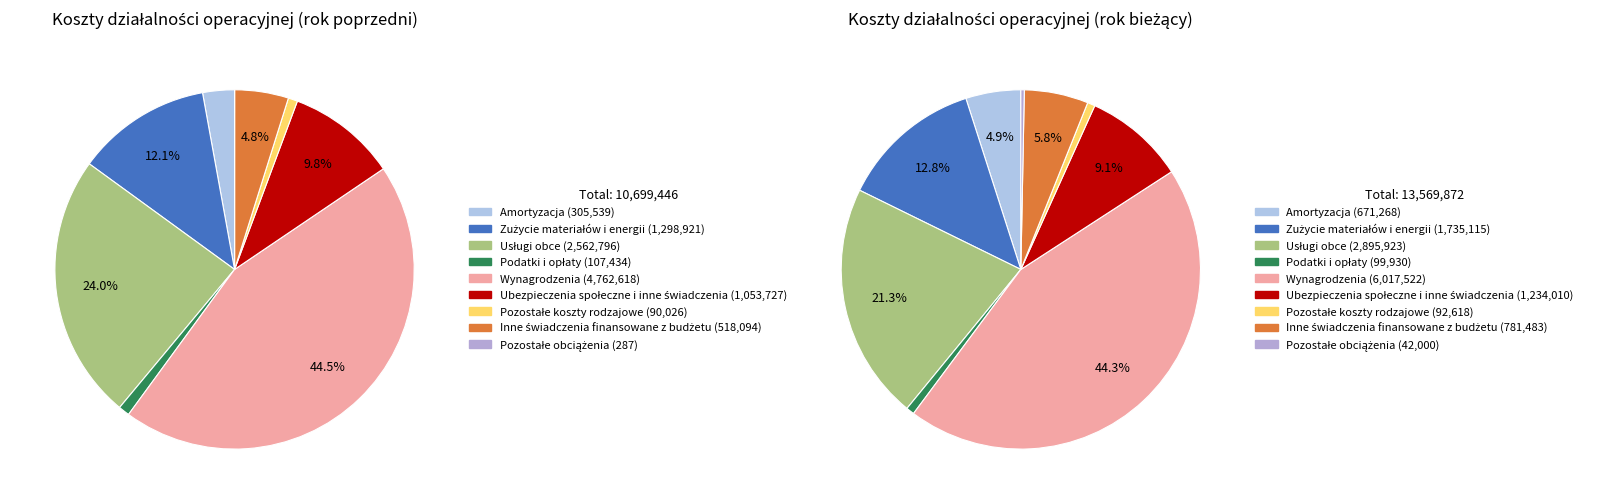

Is it true that Wynagrodzenia is 32% of the pie?

False